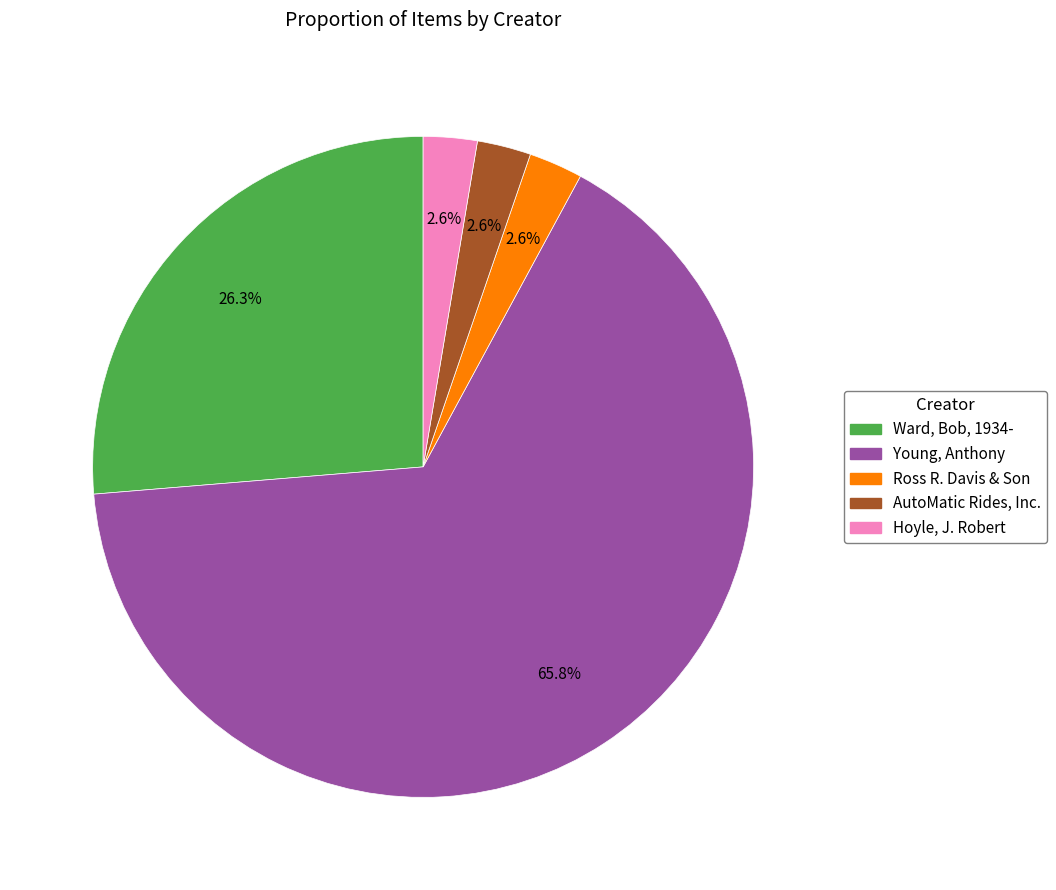

Is the sum of Hoyle, J. Robert and Young, Anthony greater than half?

Yes